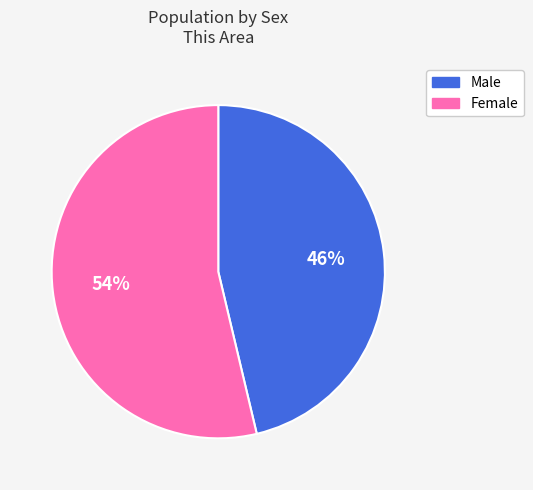

Which has a higher value, Male or Female?

Female